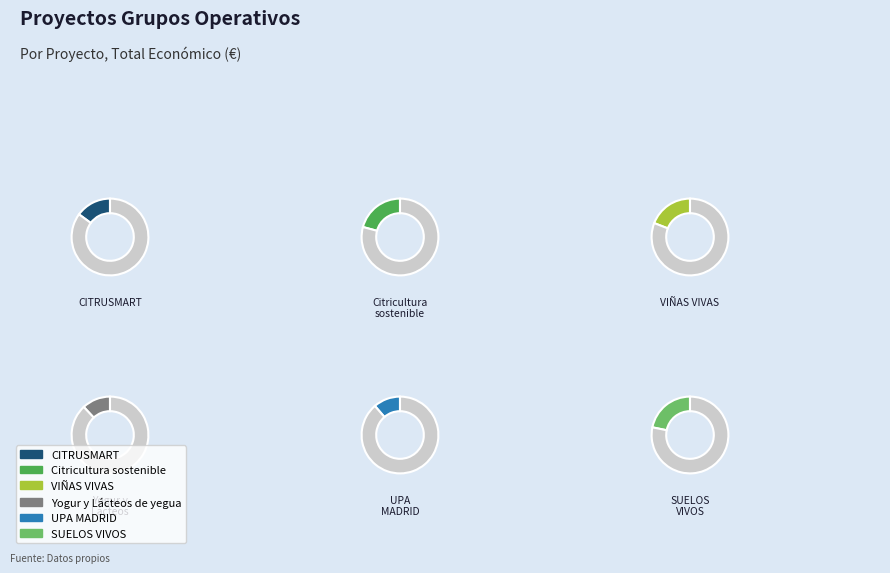

How many segments does this pie chart have?

6